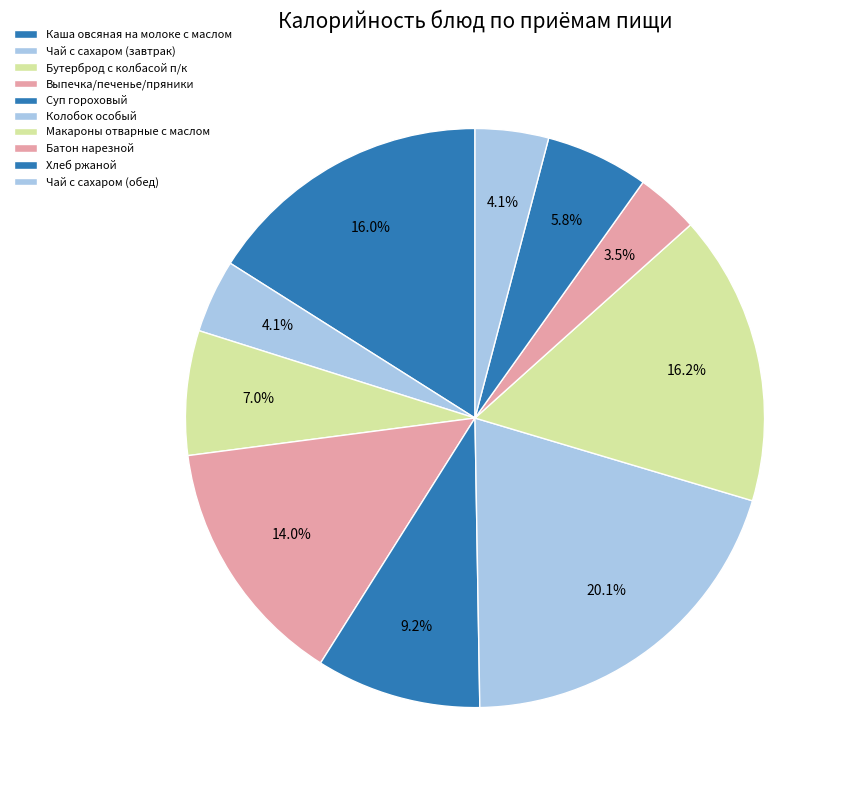

To the nearest percent, what is the combined percentage of Батон нарезной and Чай с сахаром (обед)?

8%